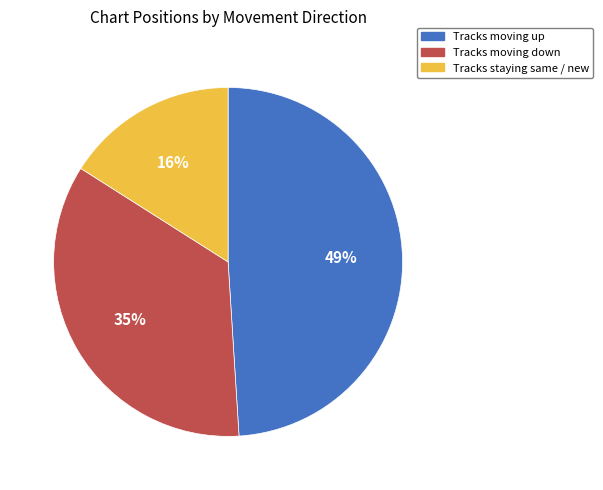

Is it true that Tracks moving up is 49% of the pie?

True